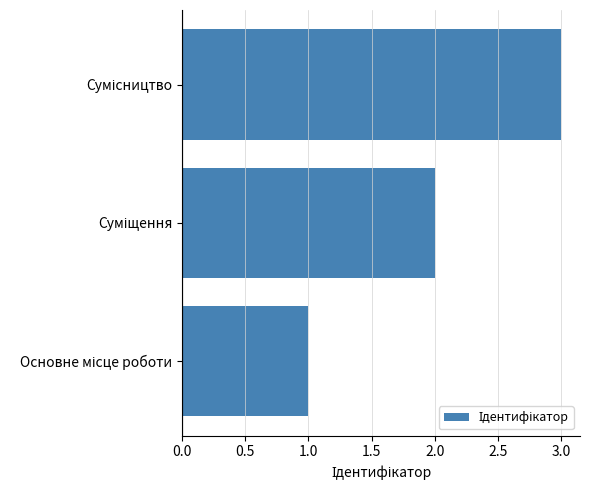

What is the maximum value shown in the chart?

3